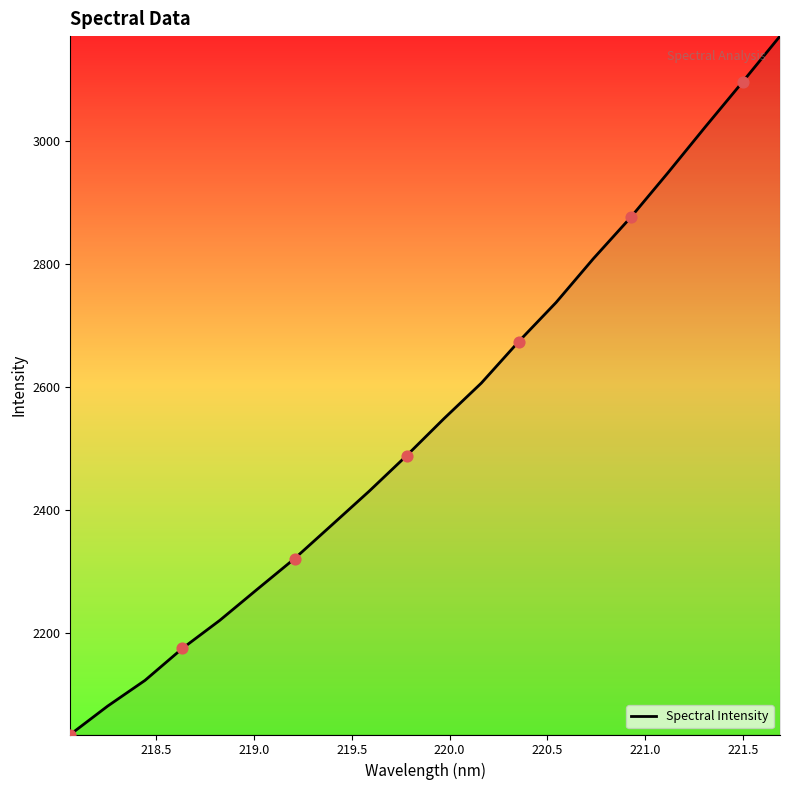

What is the minimum value shown in the chart?

2034.7